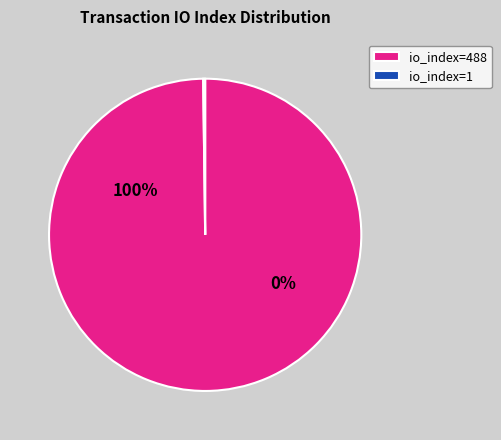

Do io_index=1 and io_index=488 together represent more than half of the pie?

Yes